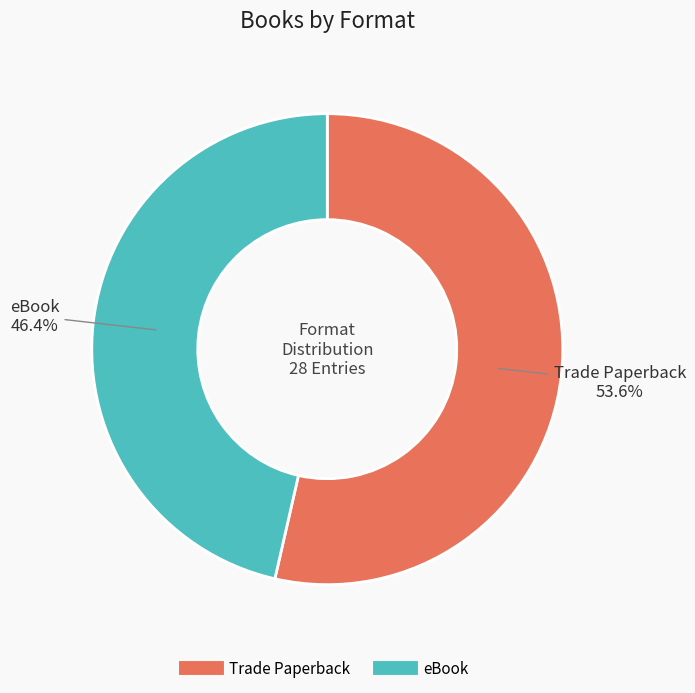

Which slice is the largest?

Trade Paperback